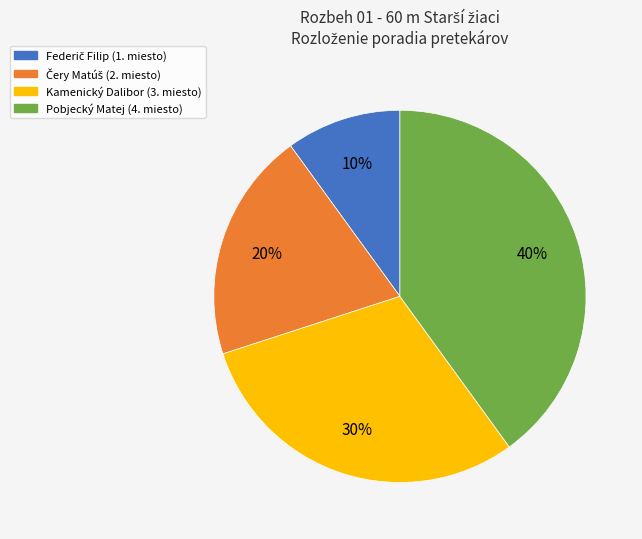

How many segments does this pie chart have?

4